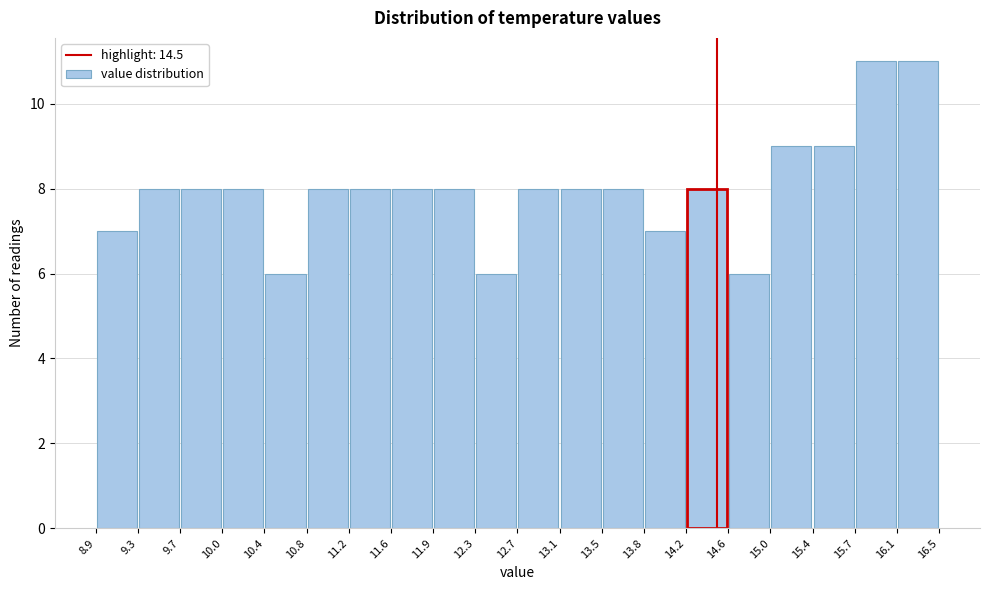

Reading left to right, transcribe this chart: for each bar, give the range it covers on the x-axis and its height. The values are not printed on the chart, so give them approximately, as read against the axis.

8.9 to 9.3: 7
9.3 to 9.7: 8
9.7 to 10.0: 8
10.0 to 10.4: 8
10.4 to 10.8: 6
10.8 to 11.2: 8
11.2 to 11.6: 8
11.6 to 11.9: 8
11.9 to 12.3: 8
12.3 to 12.7: 6
12.7 to 13.1: 8
13.1 to 13.5: 8
13.5 to 13.8: 8
13.8 to 14.2: 7
14.2 to 14.6: 8
14.6 to 15.0: 6
15.0 to 15.4: 9
15.4 to 15.7: 9
15.7 to 16.1: 11
16.1 to 16.5: 11